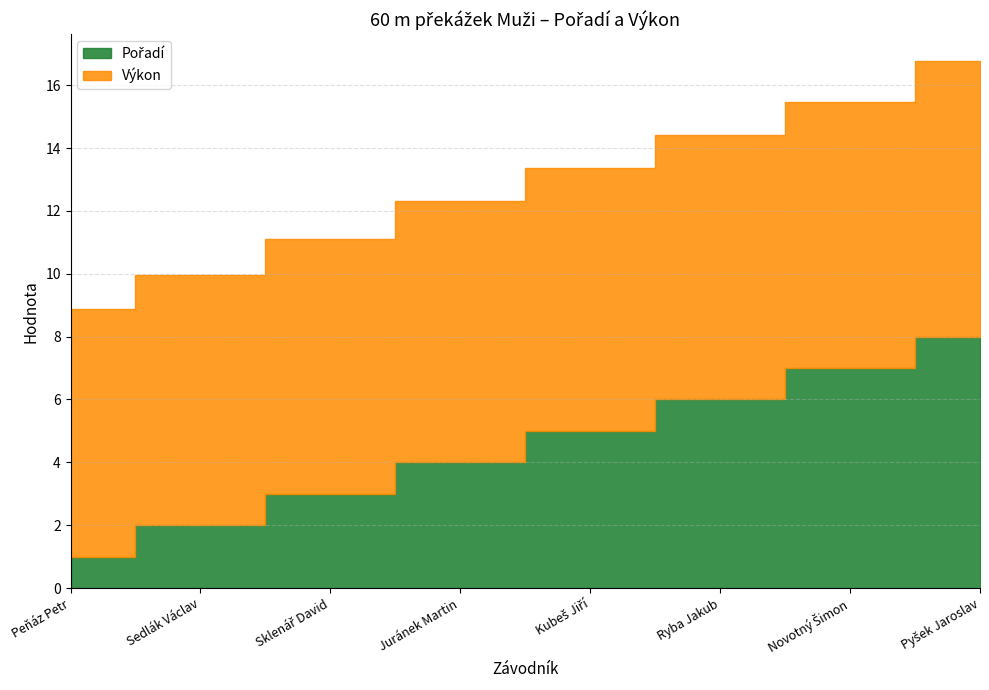

The Výkon series shows 8.1 at Sklenář David. True or false?

True